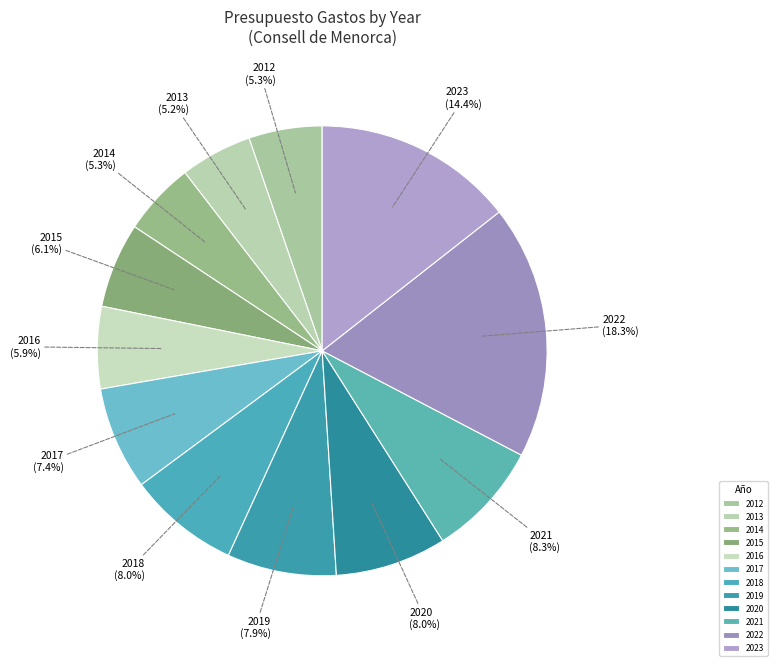

To the nearest percent, what is the average slice percentage?

8%